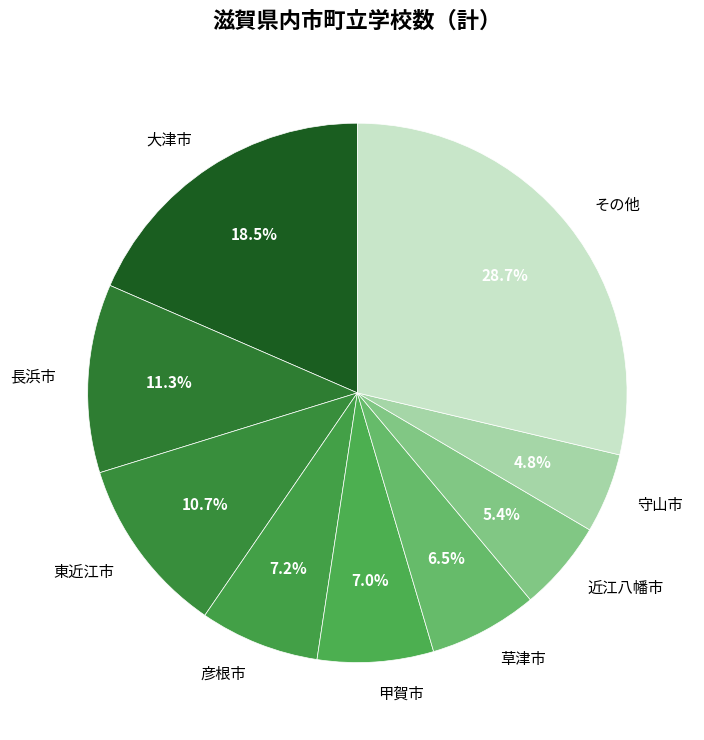

What is the total percentage of その他 and 大津市?

47.2%